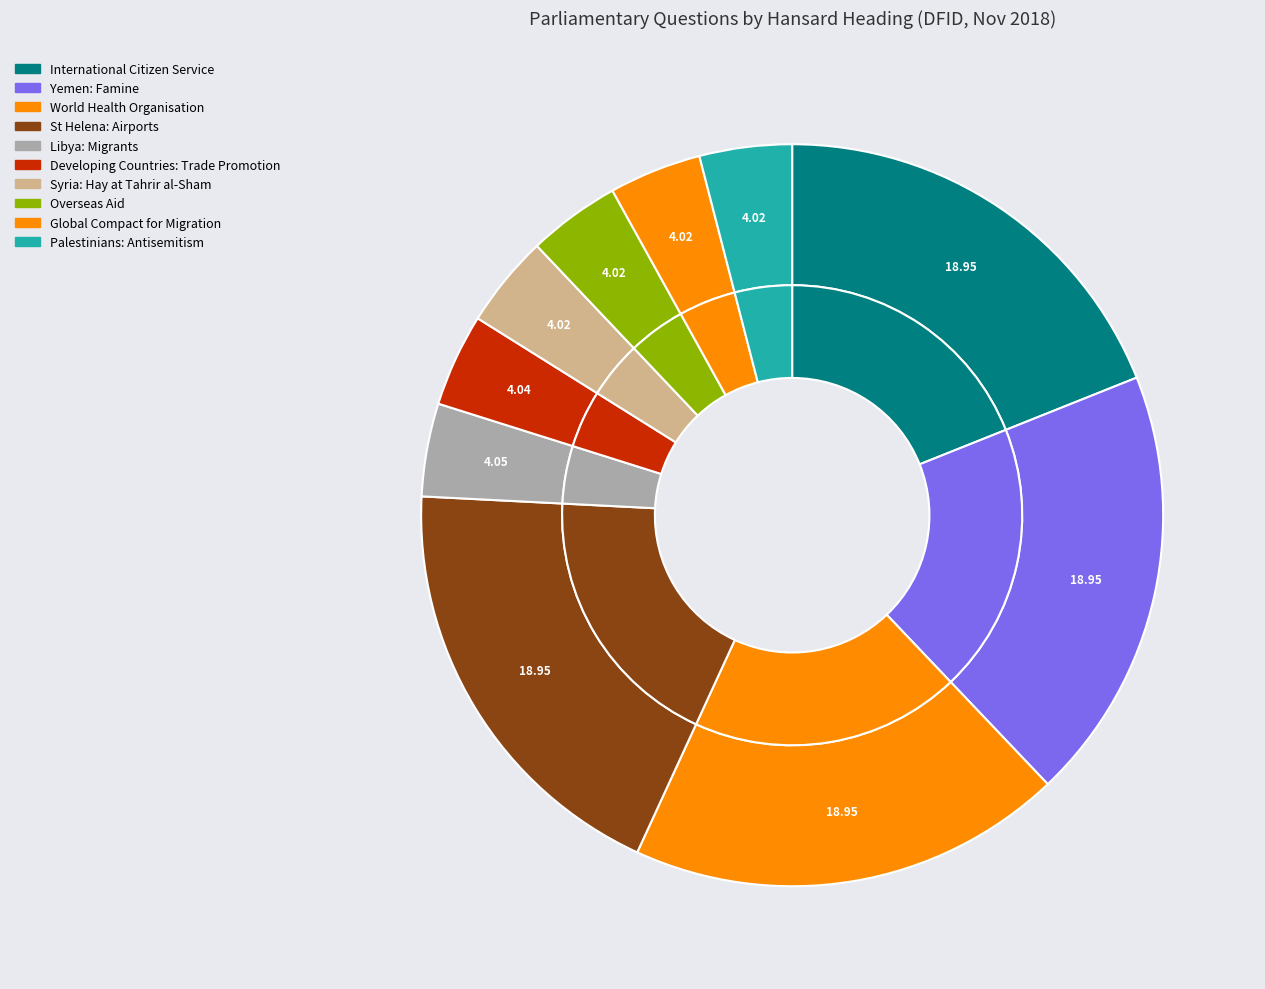

True or false: Yemen: Famine accounts for 29% of the total.

False